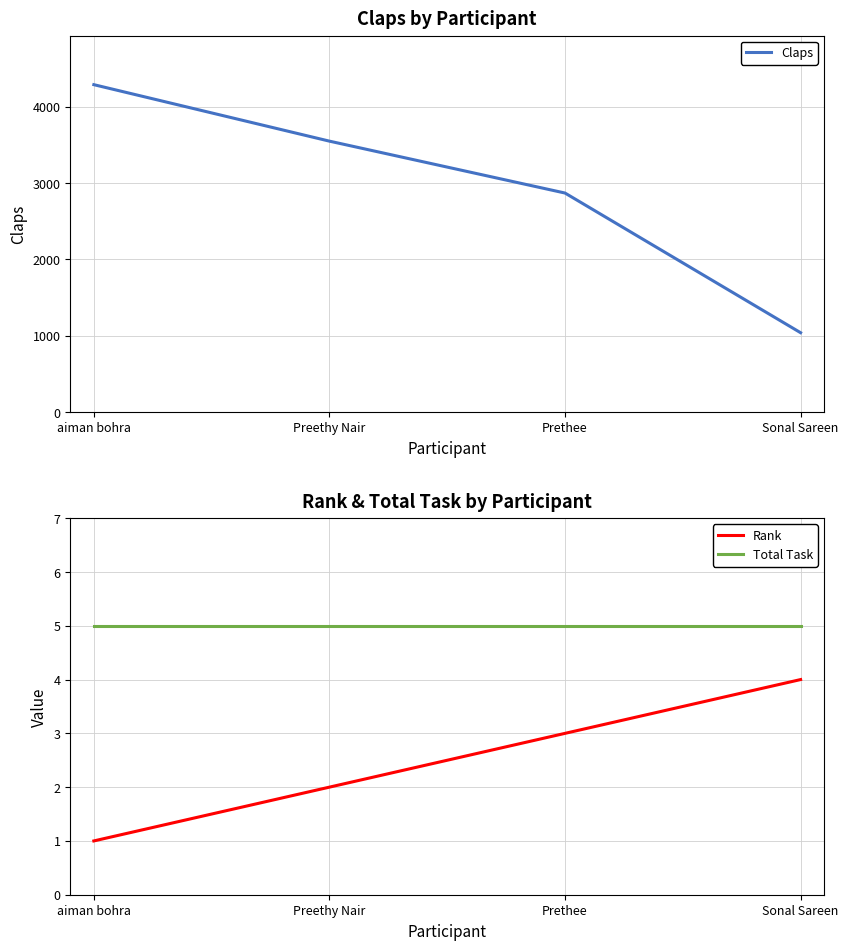

At which category is the sum across all series the highest?

aiman bohra